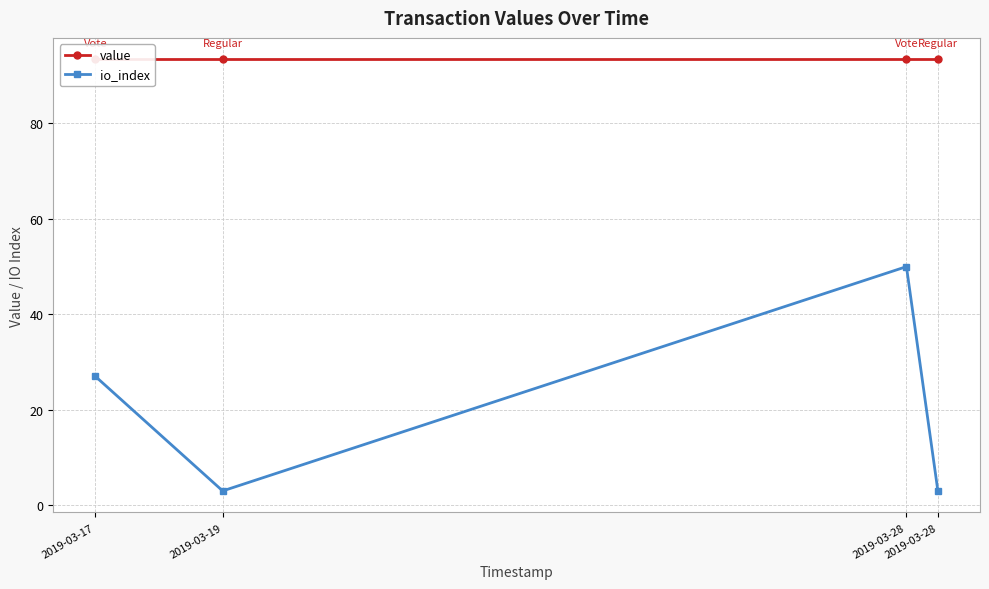

What is the total value across all series at 2019-03-28?

143.4